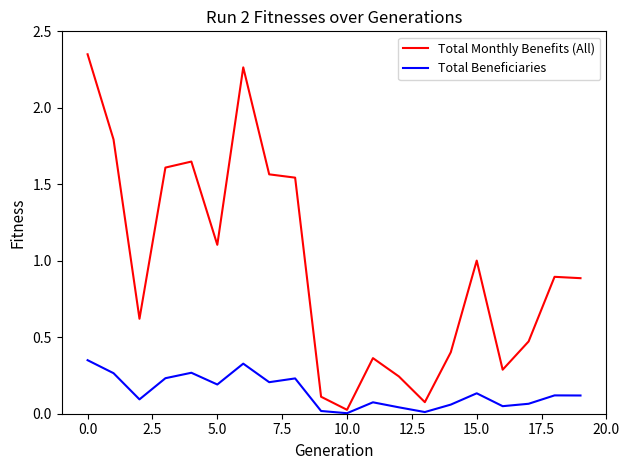

How many interior local valleys does the Total Beneficiaries series have?

6